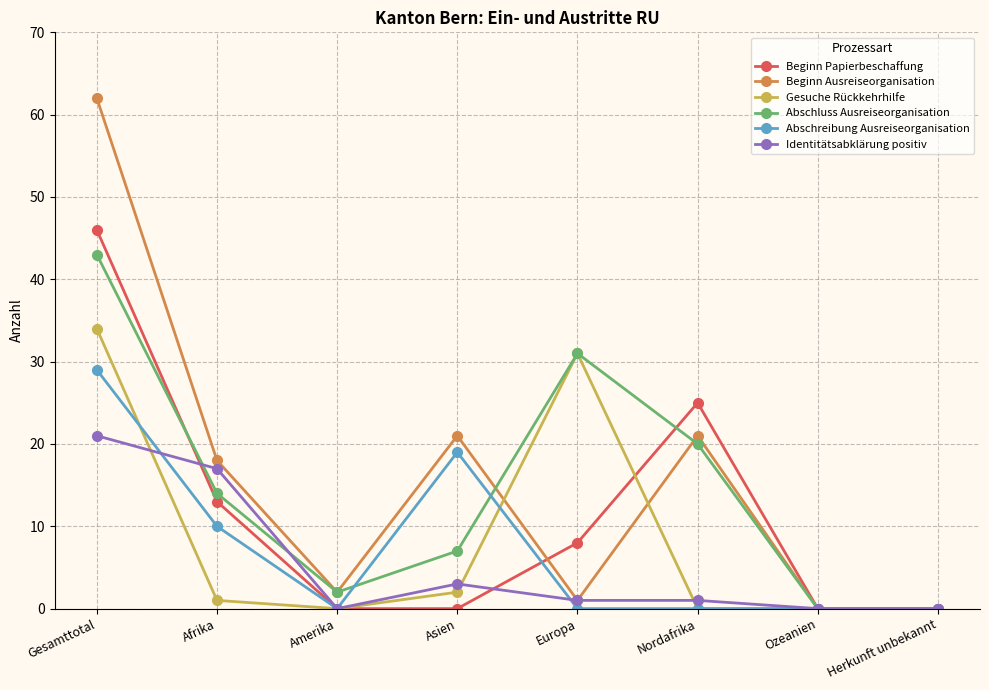

Rank the series at Asien from highest to lowest value.

Beginn Ausreiseorganisation, Abschreibung Ausreiseorganisation, Abschluss Ausreiseorganisation, Identitätsabklärung positiv, Gesuche Rückkehrhilfe, Beginn Papierbeschaffung